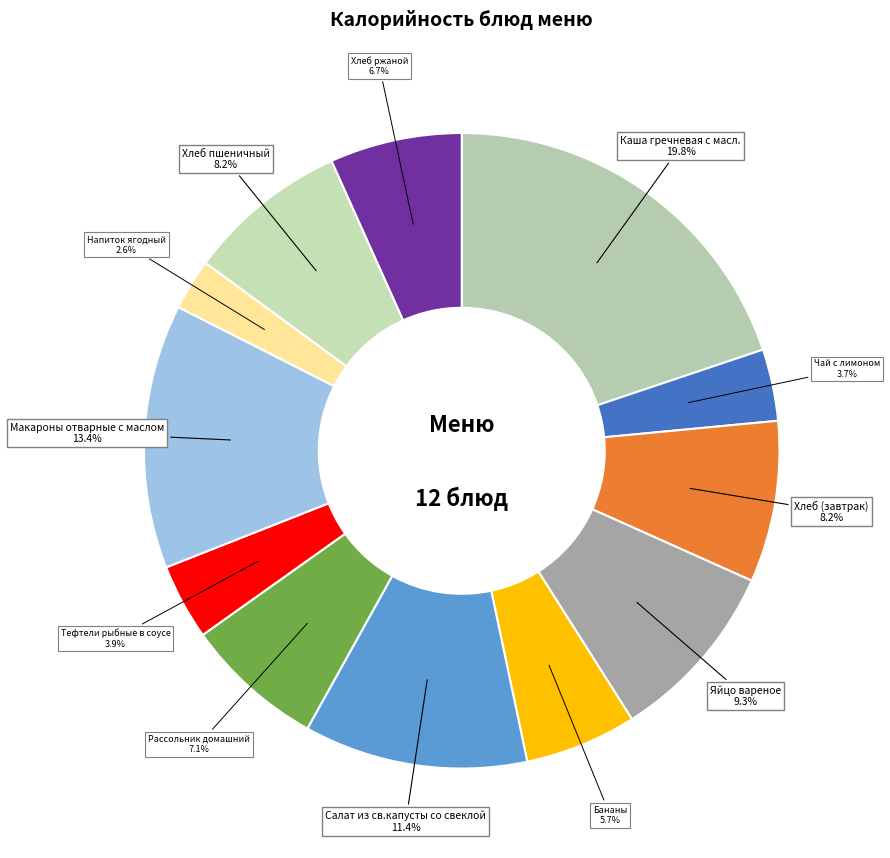

Count the number of slices in the pie.

12